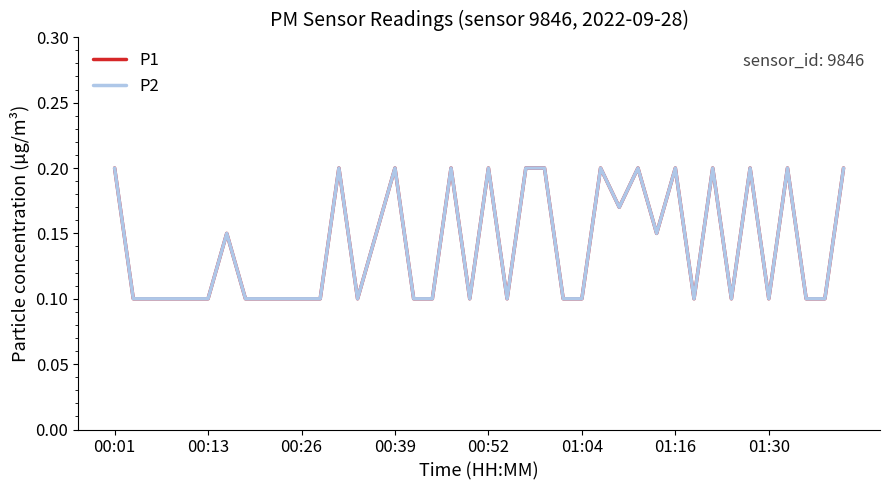

What is the average value of the P1 series?

0.1